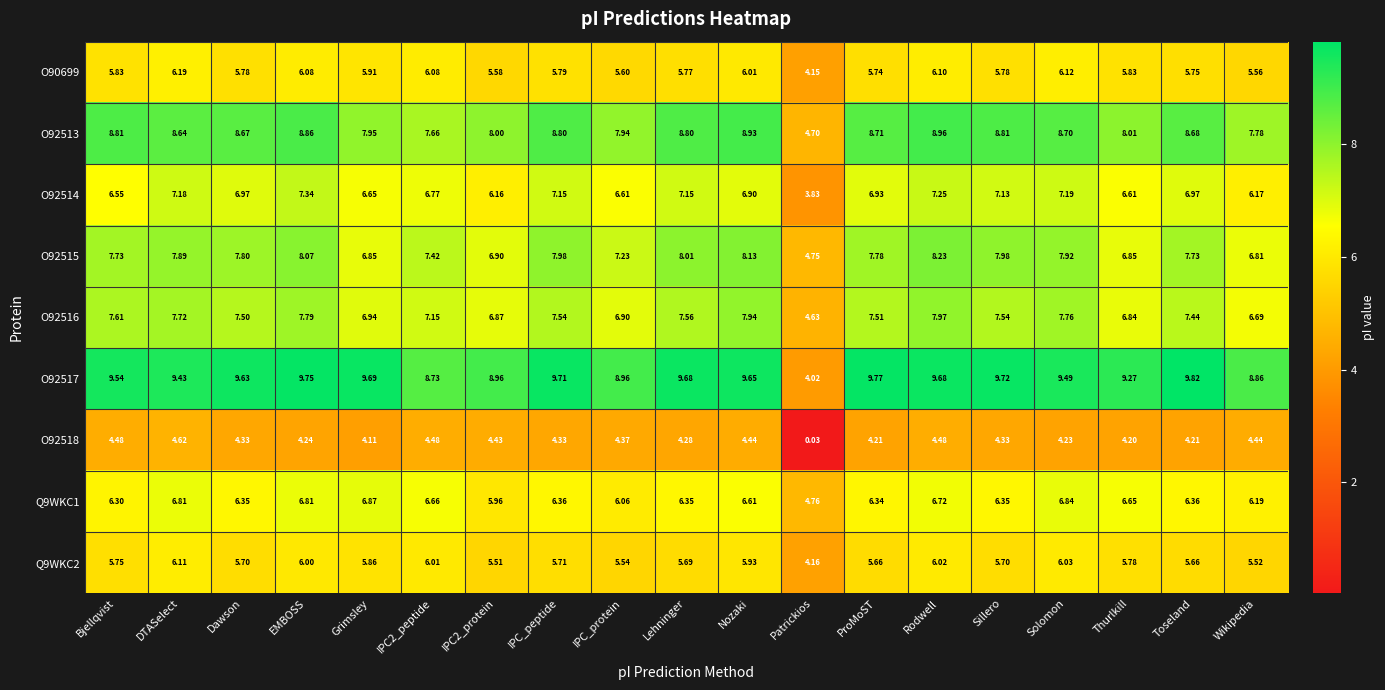

At which label does O92516 first exceed 7?

Bjellqvist